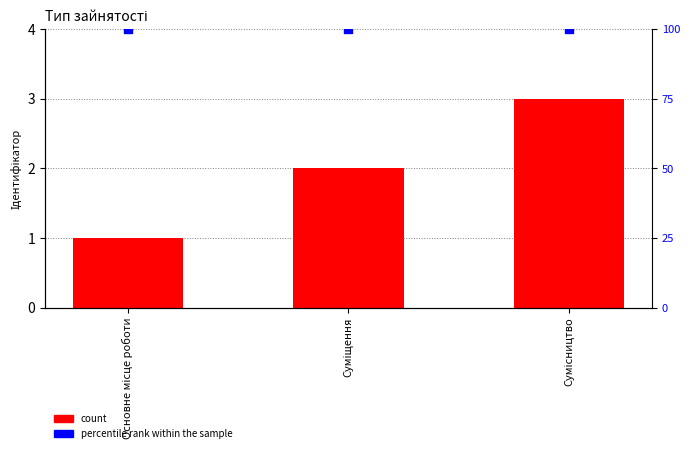

Which series has the largest total across all categories?

percentile rank within the sample